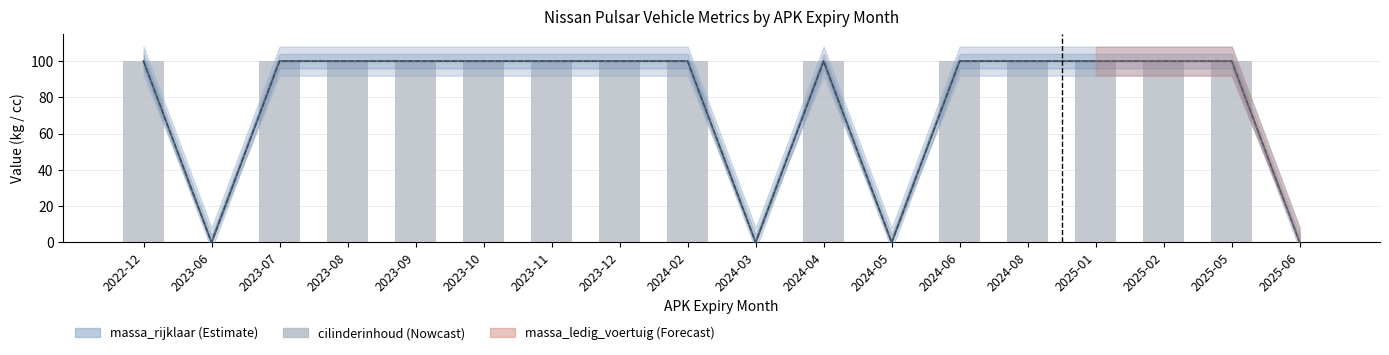

How many groups of bars are there?

18